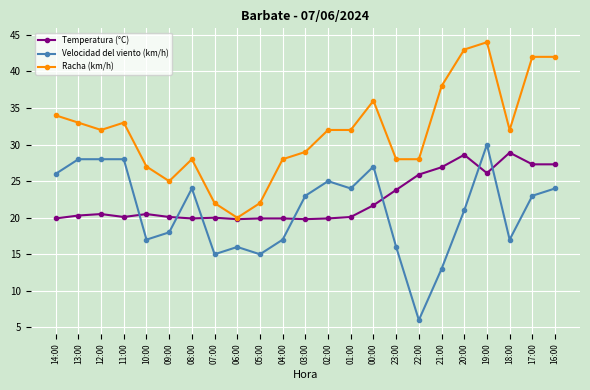

What are all the series names shown in the legend?

Temperatura (°C), Velocidad del viento (km/h), Racha (km/h)